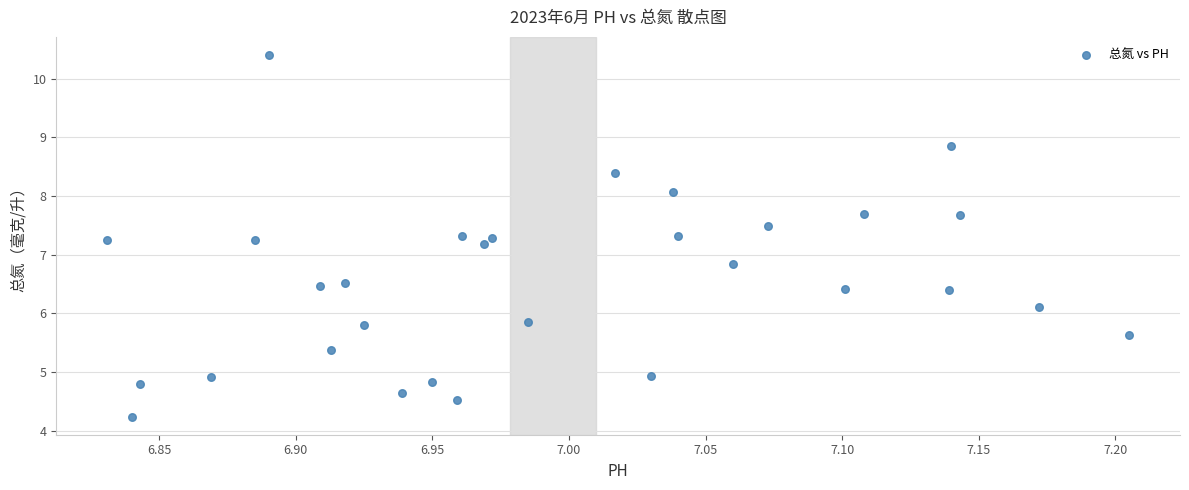

What is the range of Y values (max minus min)?

6.2